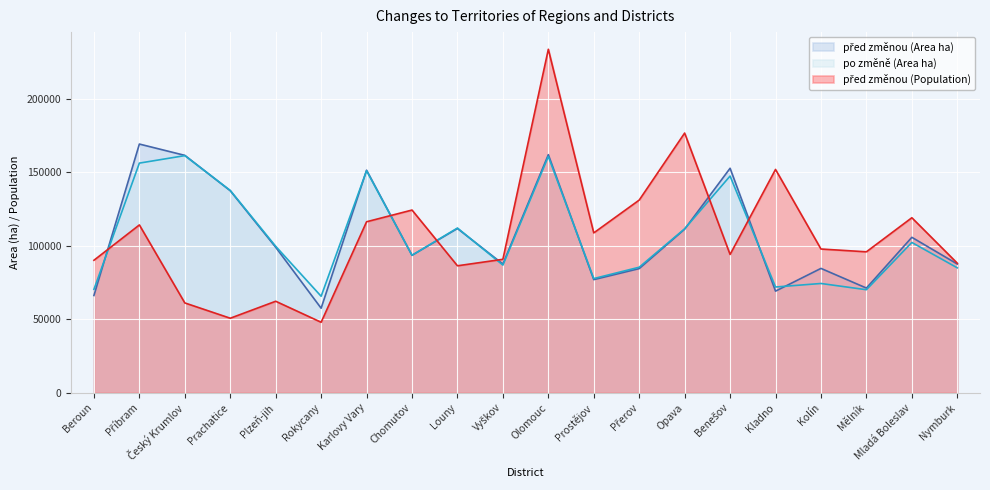

Between Prachatice and Opava, which is larger?

Prachatice